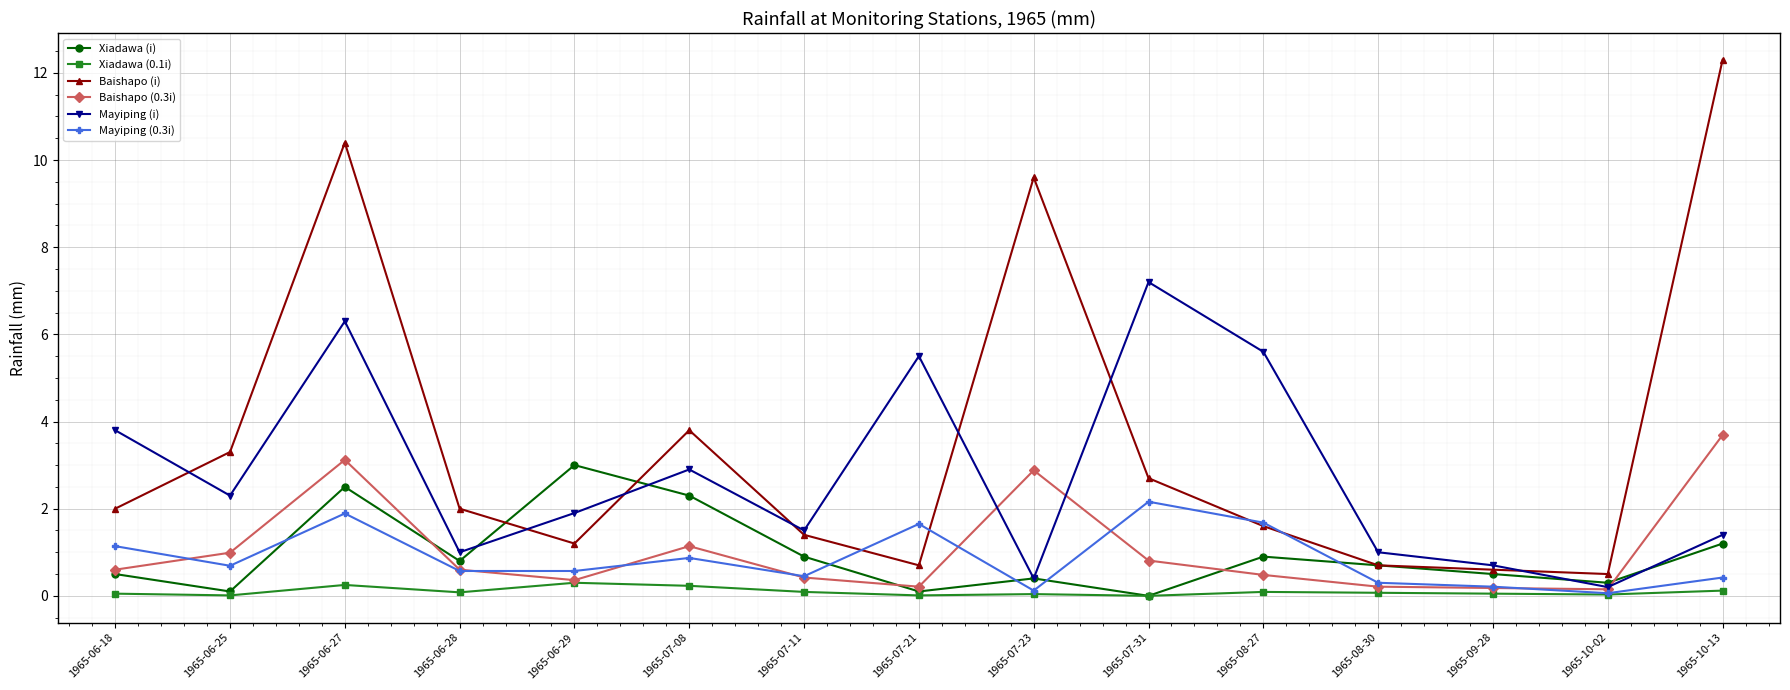

Which series has the largest total across all categories?

Baishapo (i)